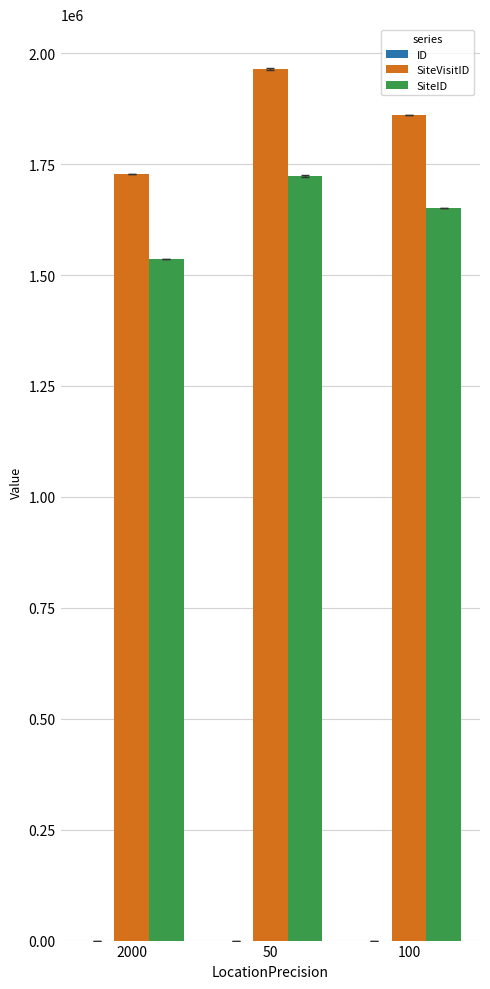

What is the maximum value shown in the chart?

1964448.3